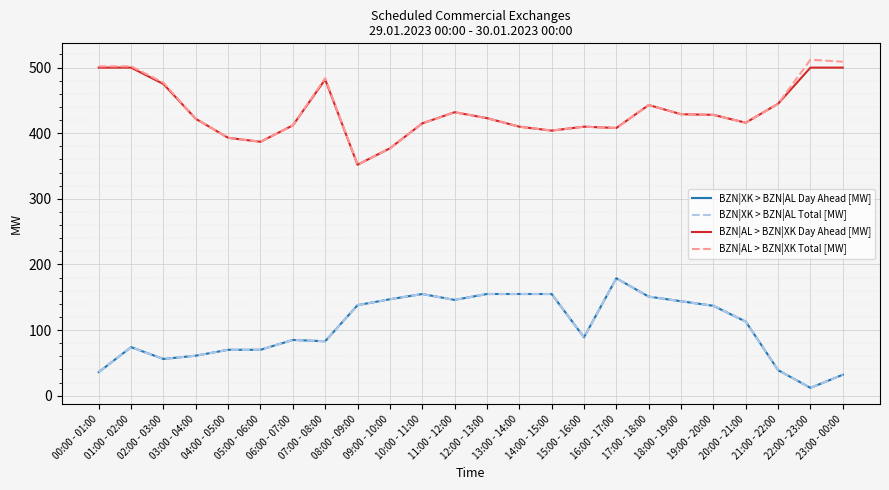

What is the spread (max minus min) of values at 11:00 - 12:00?

286